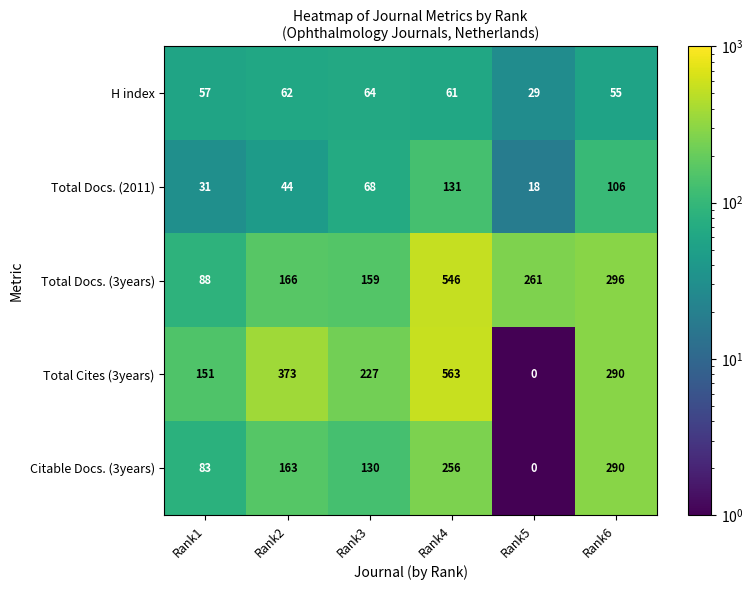

Is it true that H index equals 64 at Rank3?

True